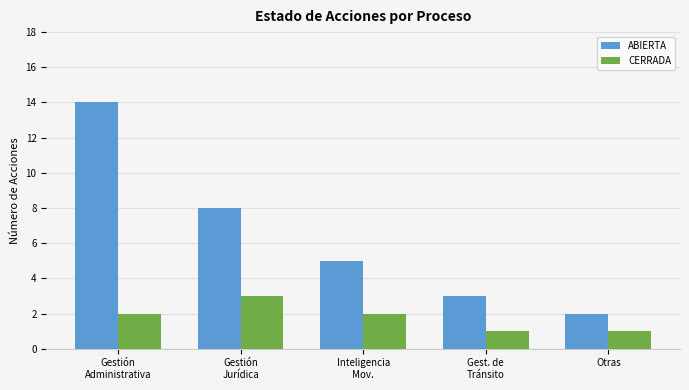

Is the value of ABIERTA at Gestión
Jurídica greater than the value of CERRADA at Gestión
Jurídica?

Yes